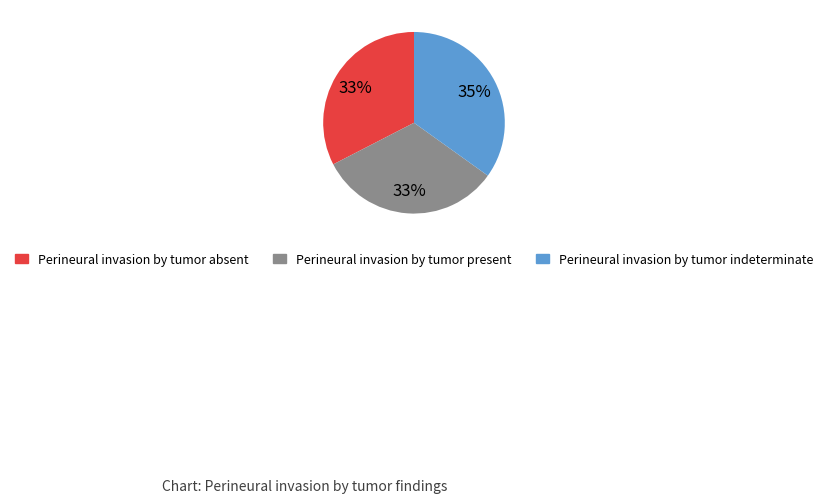

To the nearest percent, what is the difference between the largest and smallest slice percentages?

2%